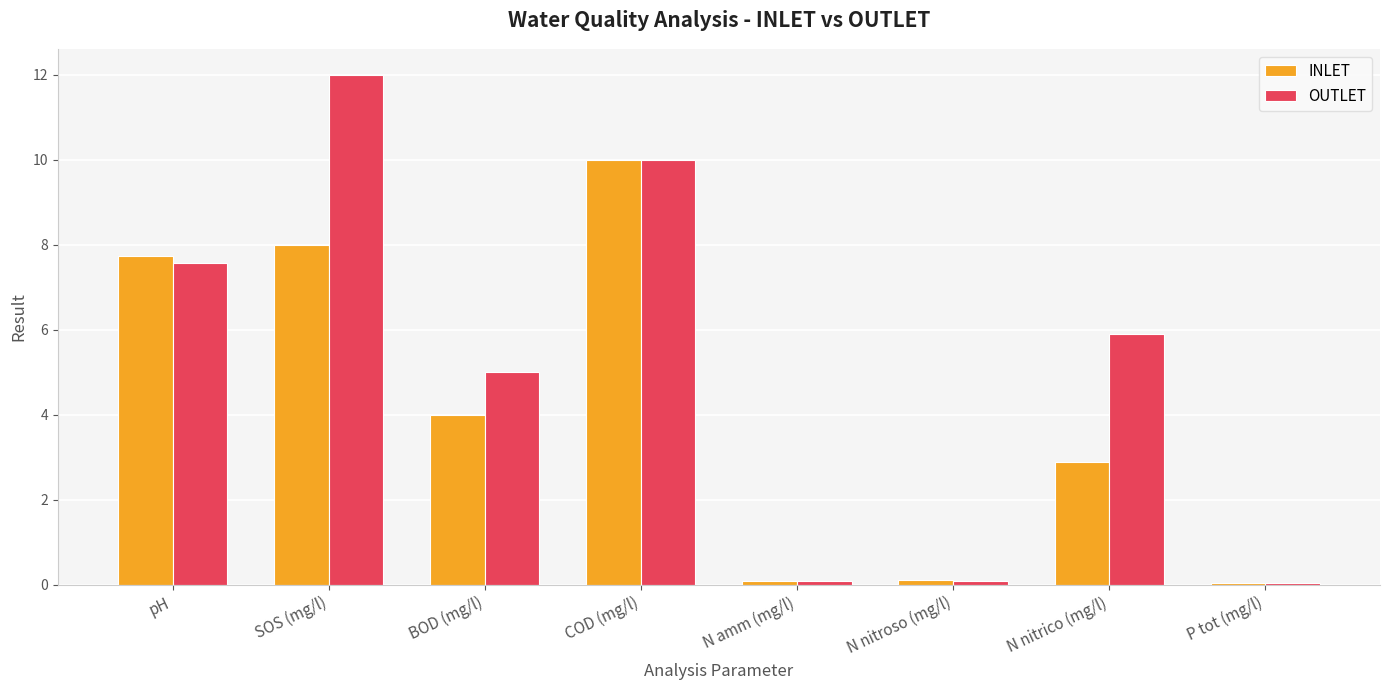

What is the average value of the OUTLET series?

5.1